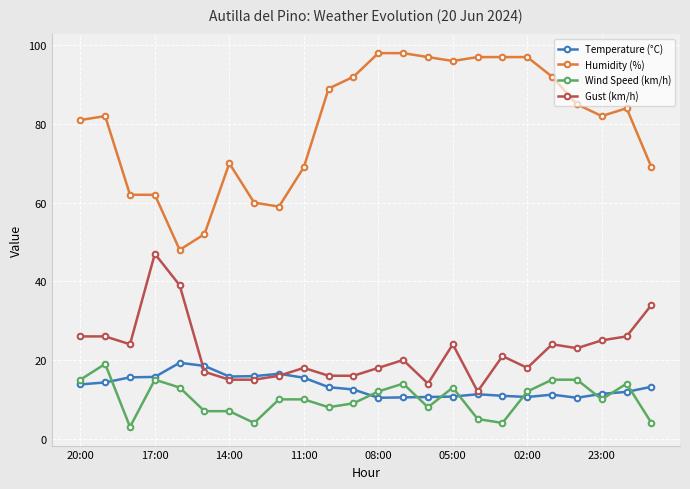

Which series has the largest total across all categories?

Humidity (%)